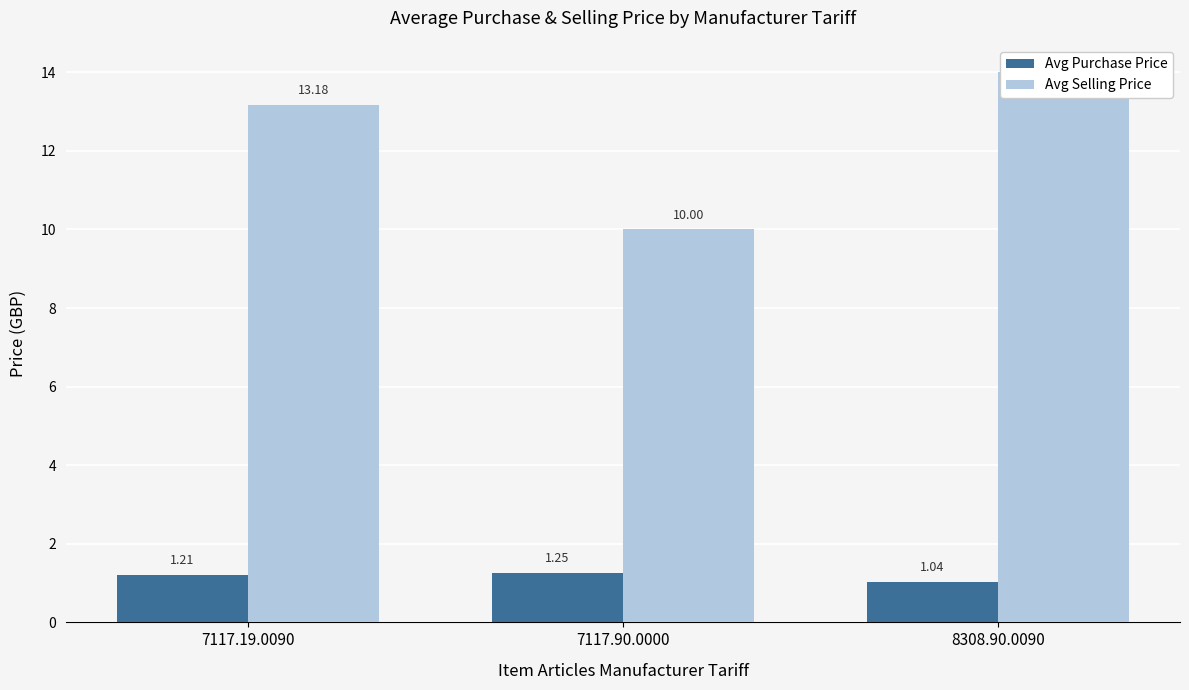

The value of Avg Purchase Price at 8308.90.0090 is 0.3. True or false?

False